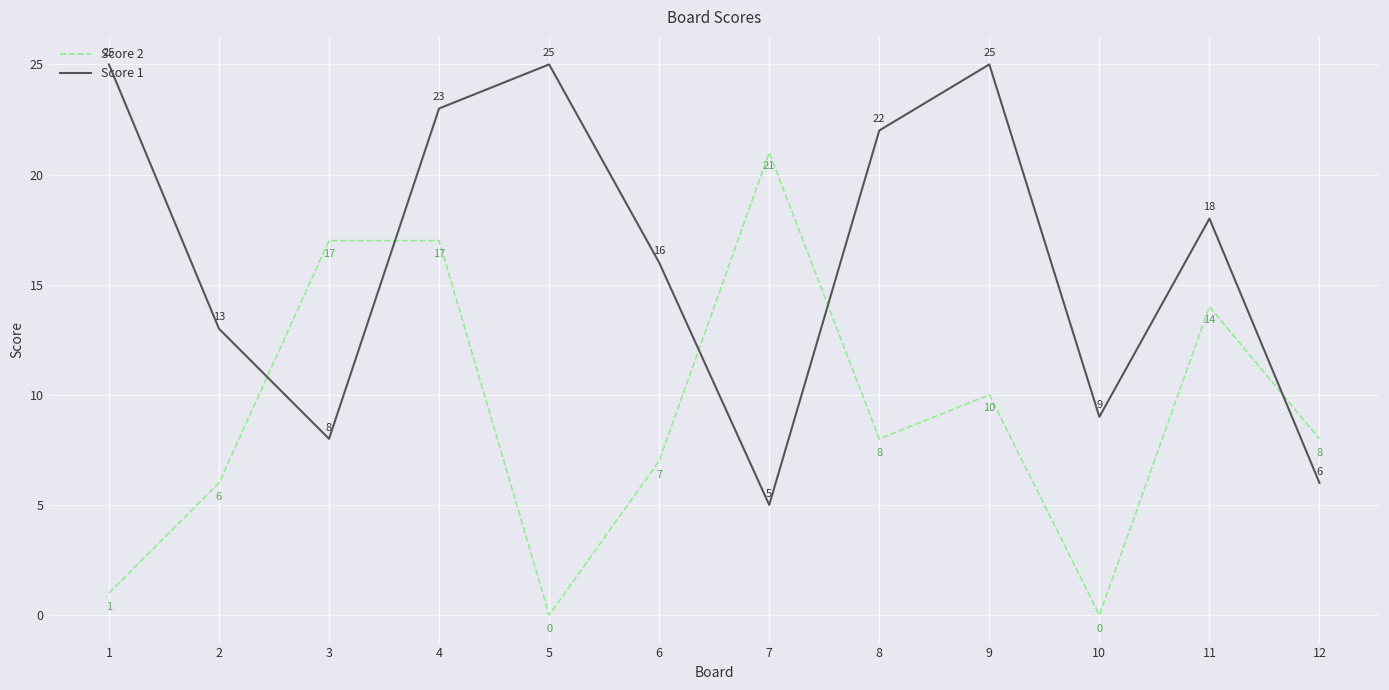

Which series has the largest total across all categories?

Score 1